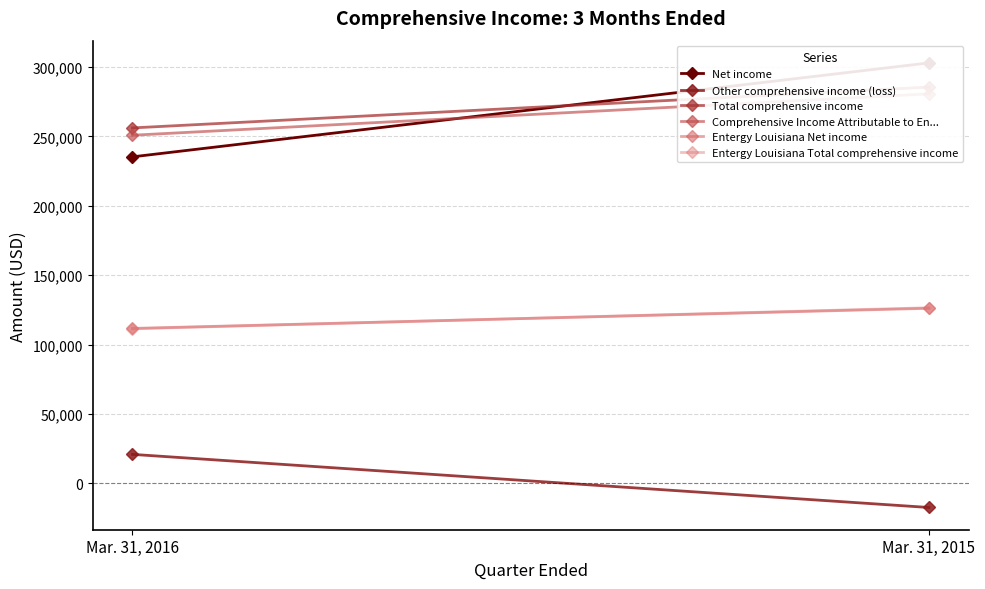

Where is Entergy Louisiana Total comprehensive income nearest to the value 118916?

Mar. 31, 2016